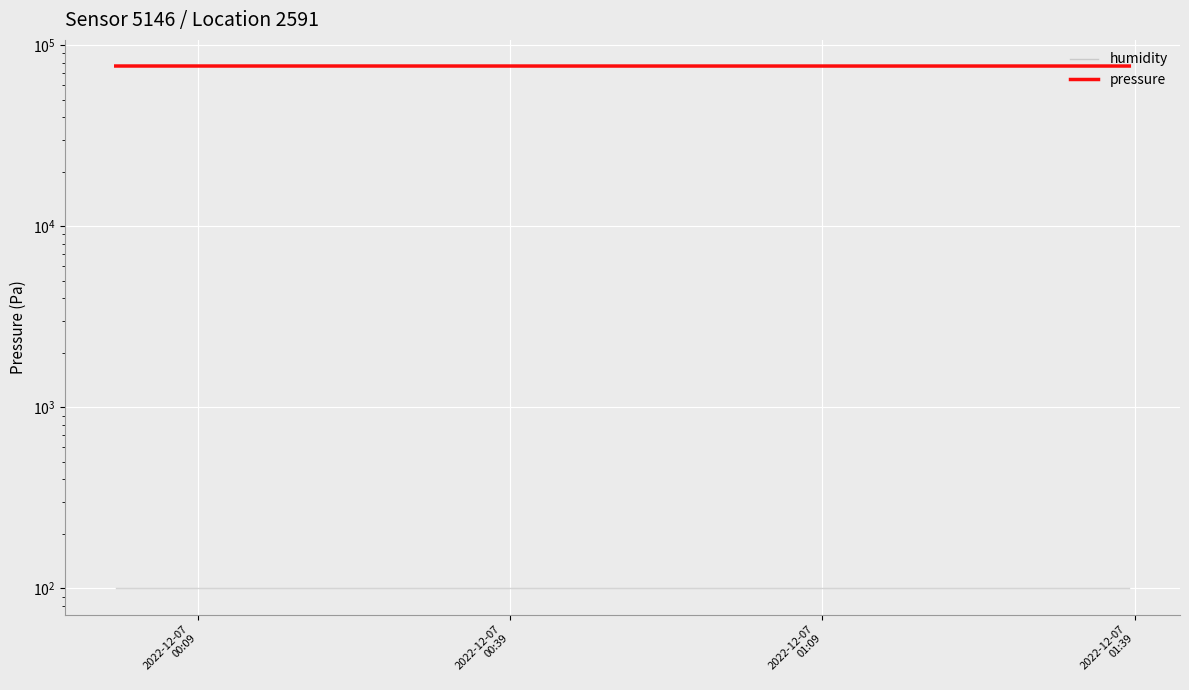

What is the minimum value for humidity?

100.0